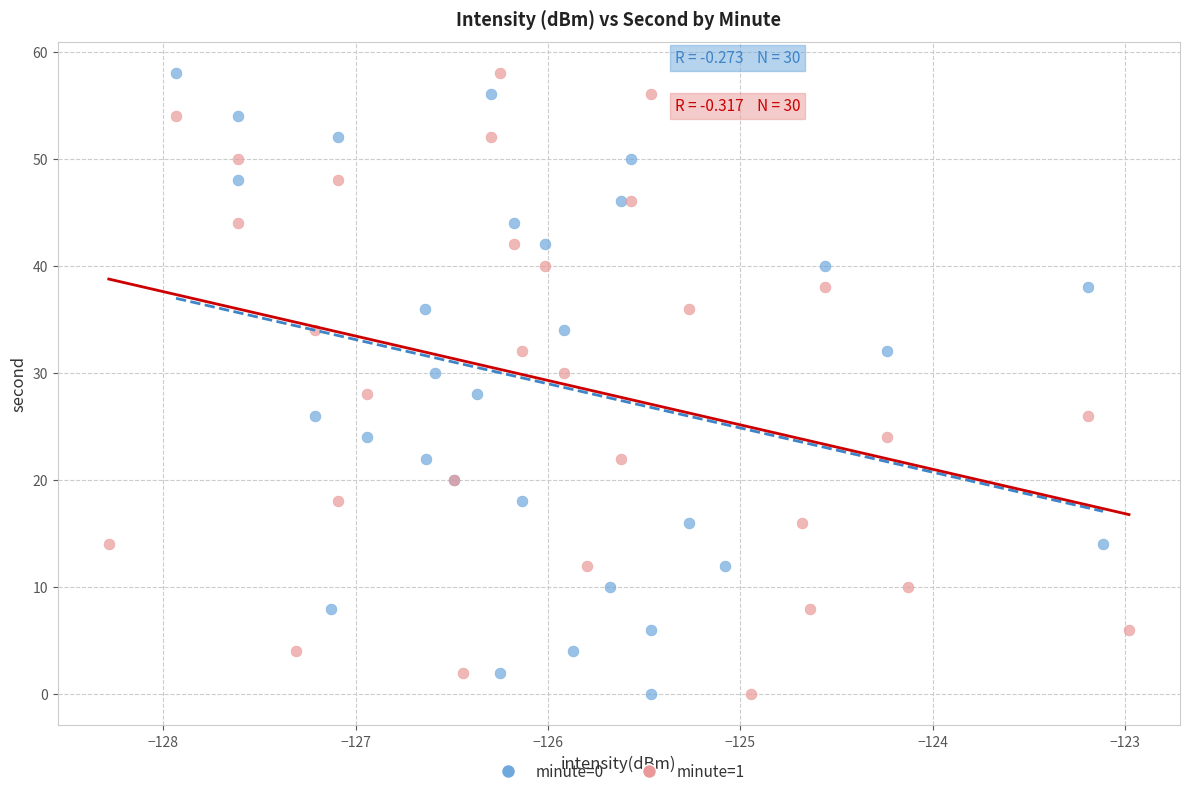

What are all the series names shown in the legend?

minute=0, minute=1